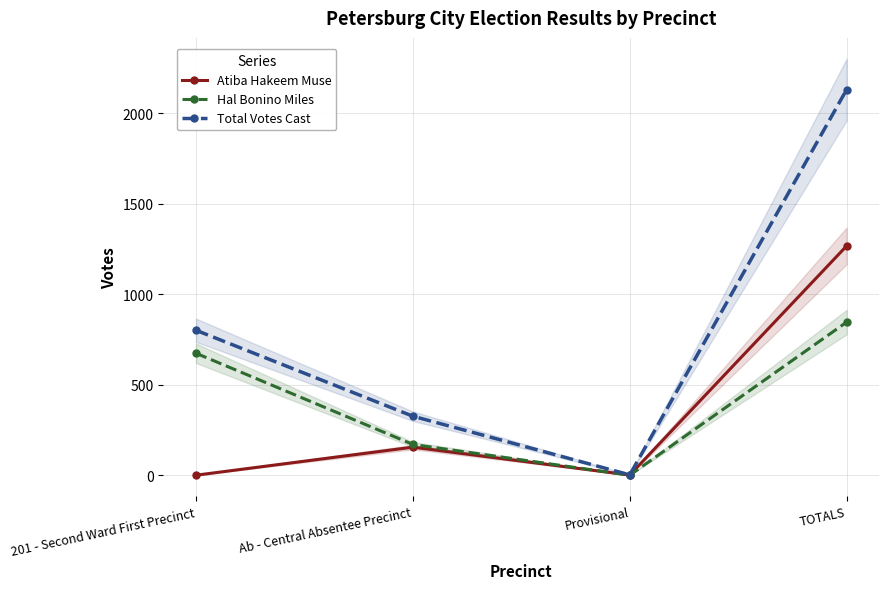

Is it true that Total Votes Cast equals 2132 at TOTALS?

True